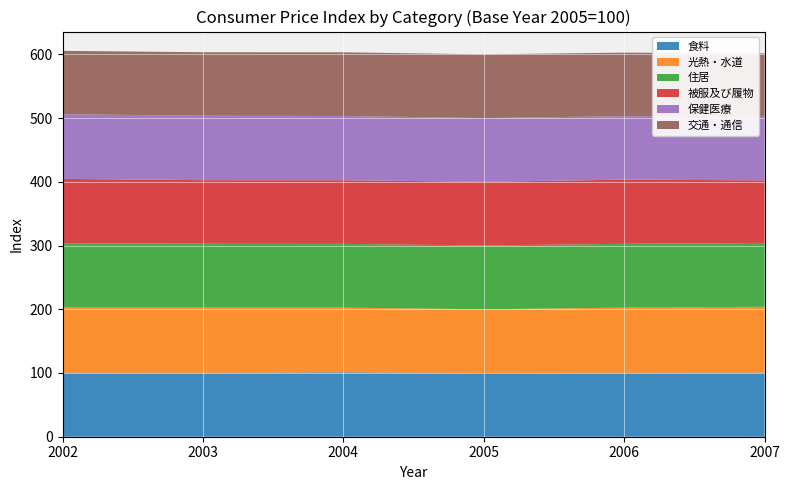

Reading left to right, extract all data points from this chart.

食料: 2002=100.5	2003=100.3	2004=101.1	2005=100.0	2006=100.4	2007=100.6
光熱・水道: 2002=102.5	2003=102.3	2004=101.5	2005=100.0	2006=102.2	2007=103.3
住居: 2002=100.8	2003=100.2	2004=100.0	2005=100.0	2006=100.1	2007=100.2
被服及び履物: 2002=100.8	2003=99.8	2004=99.9	2005=100.0	2006=100.7	2007=98.2
保健医療: 2002=101.4	2003=101.1	2004=100.8	2005=100.0	2006=99.6	2007=99.7
交通・通信: 2002=99.5	2003=99.6	2004=99.9	2005=100.0	2006=99.7	2007=99.5